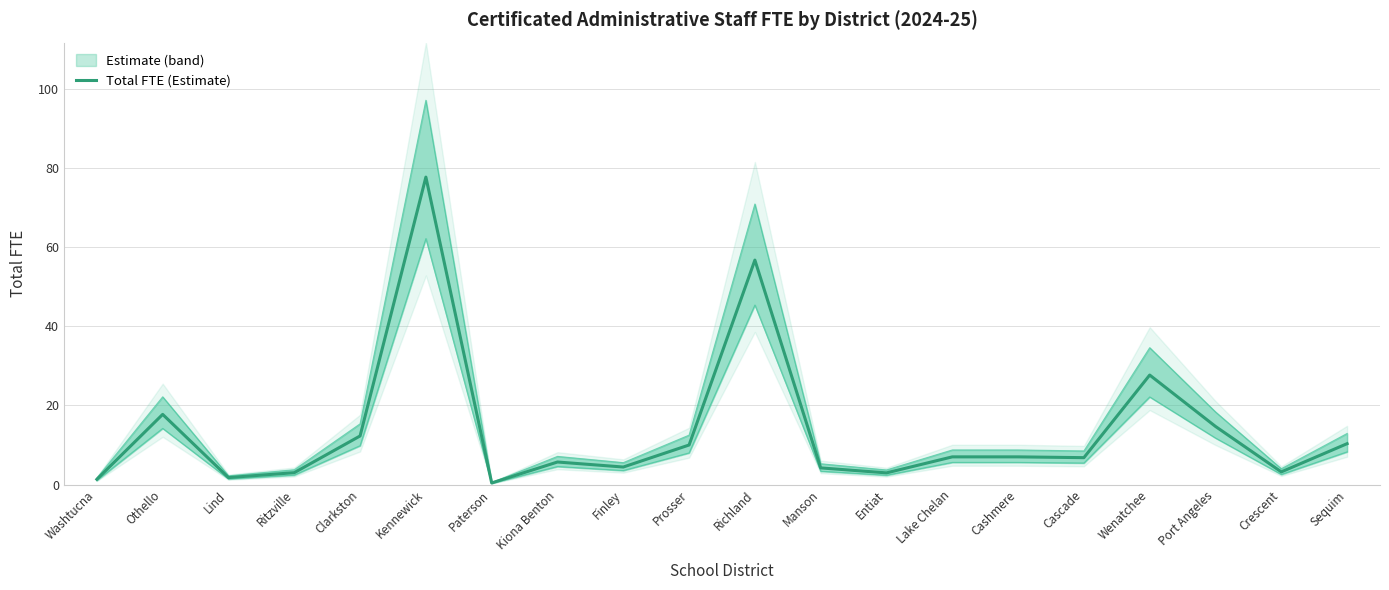

Is it true that the value at Clarkston is 17.2?

False